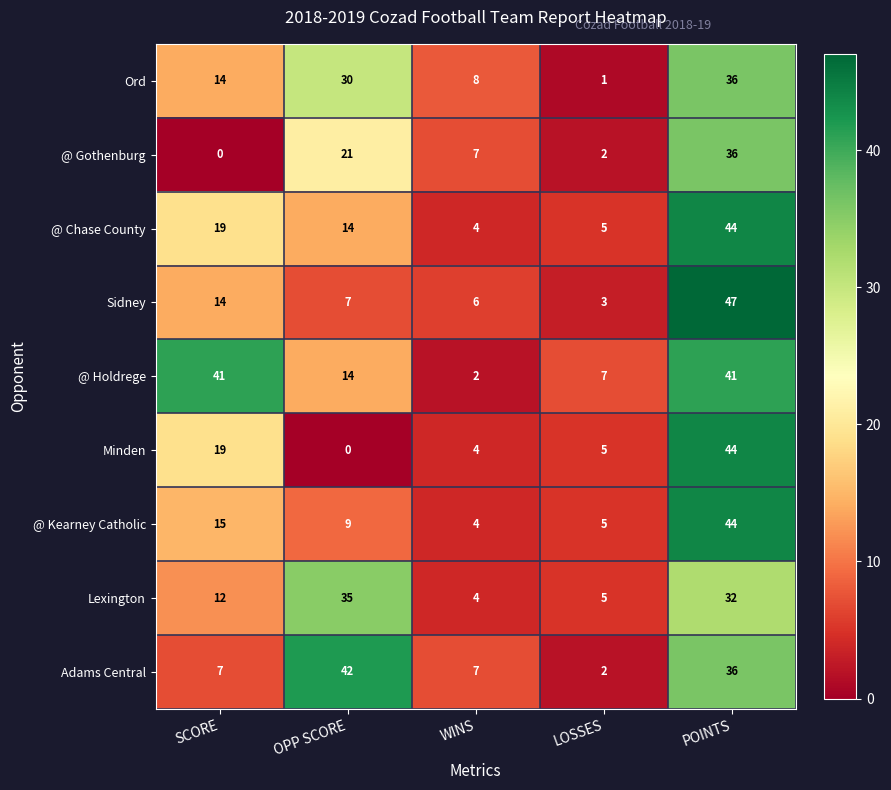

Which series has the largest total across all categories?

@ Holdrege